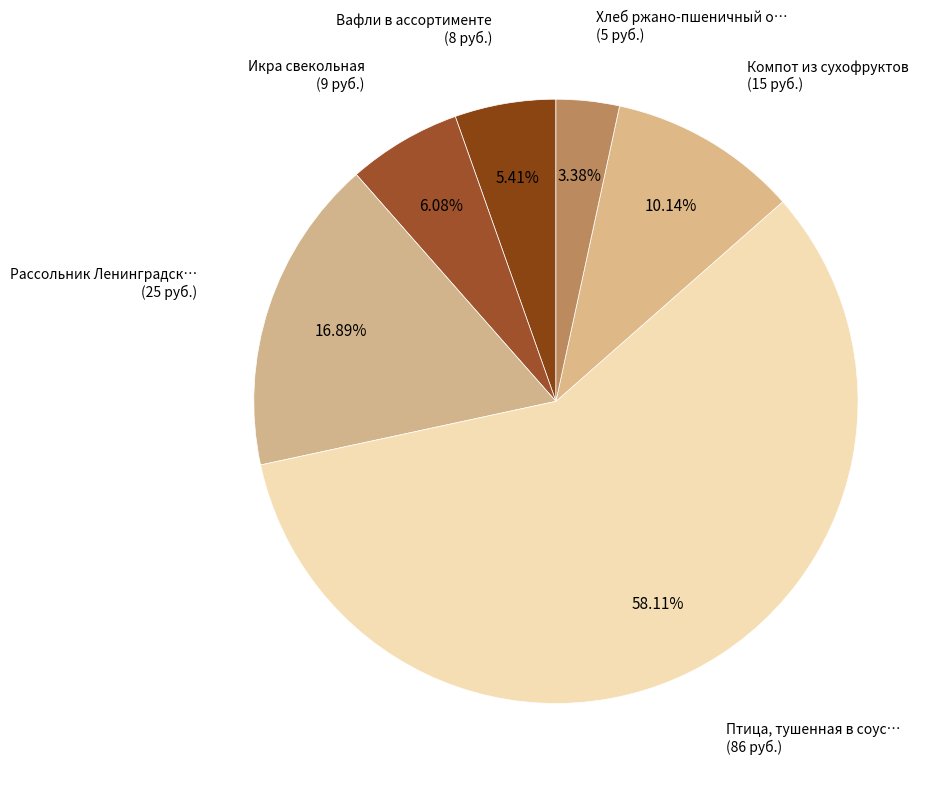

How many slices are in this pie chart?

6